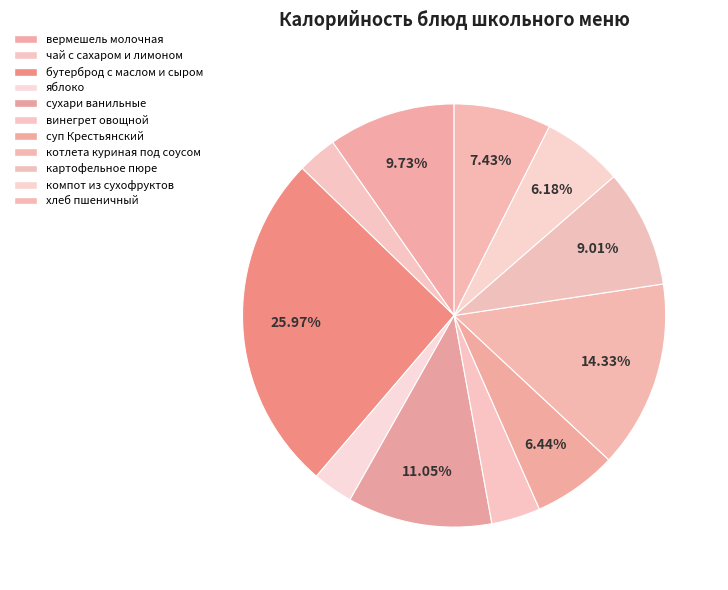

Count the number of slices in the pie.

11